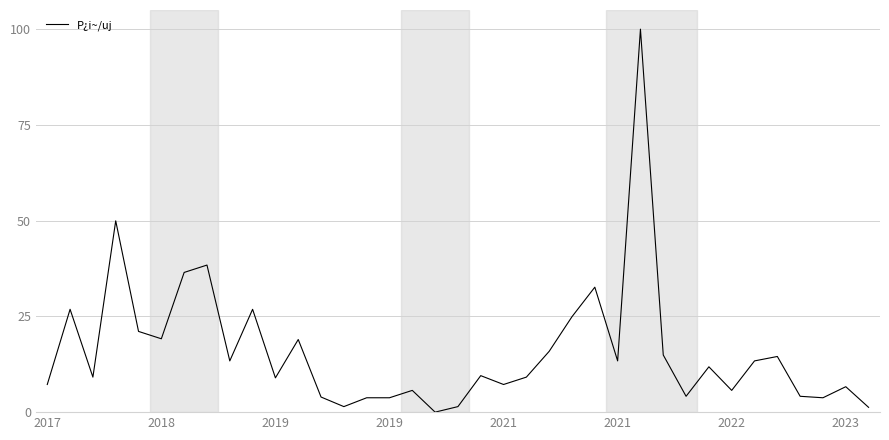

What is the difference between the second highest and minimum values?

50.0